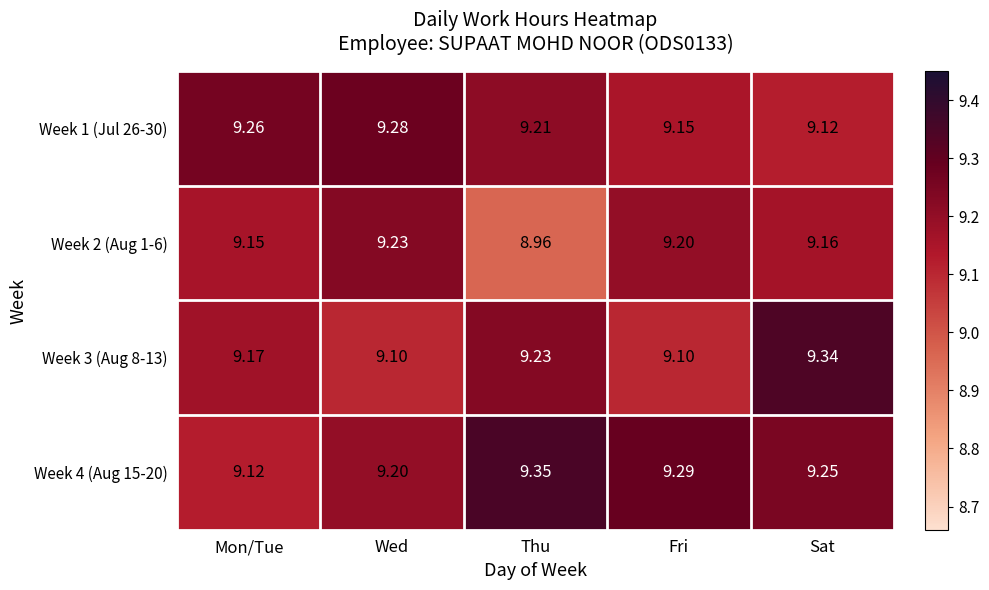

At which category is the sum across all series the highest?

Sat